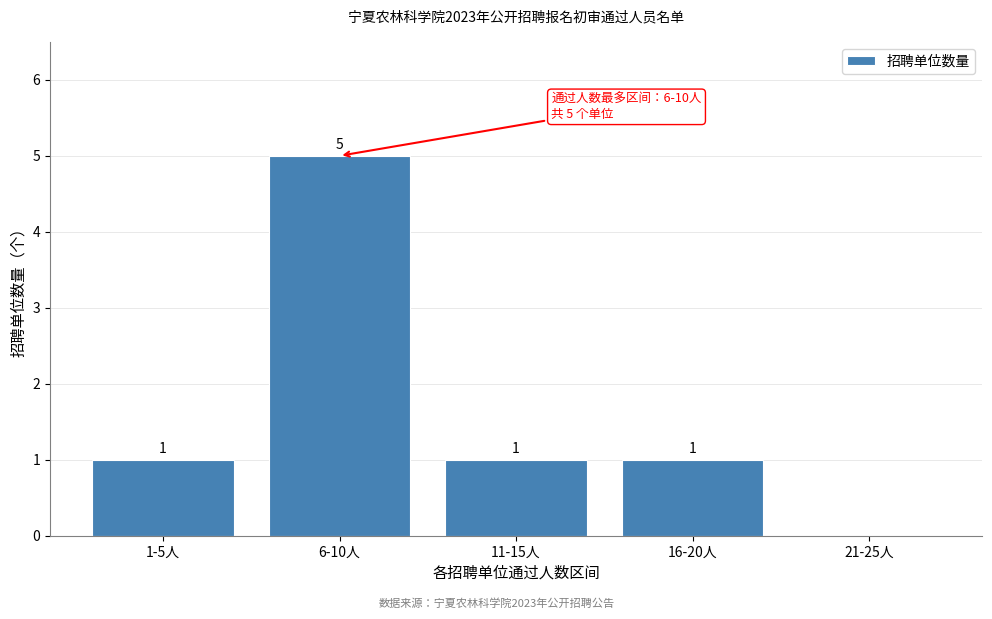

Reading right to left, what are all the values shown in this chart?

21-25人=0	16-20人=1	11-15人=1	6-10人=5	1-5人=1